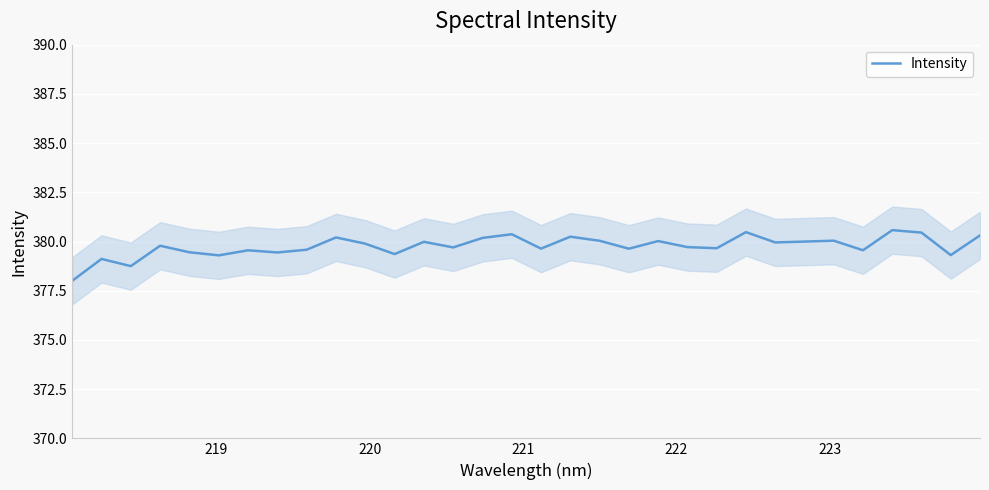

The chart shows a value of 681.1 at 15. True or false?

False